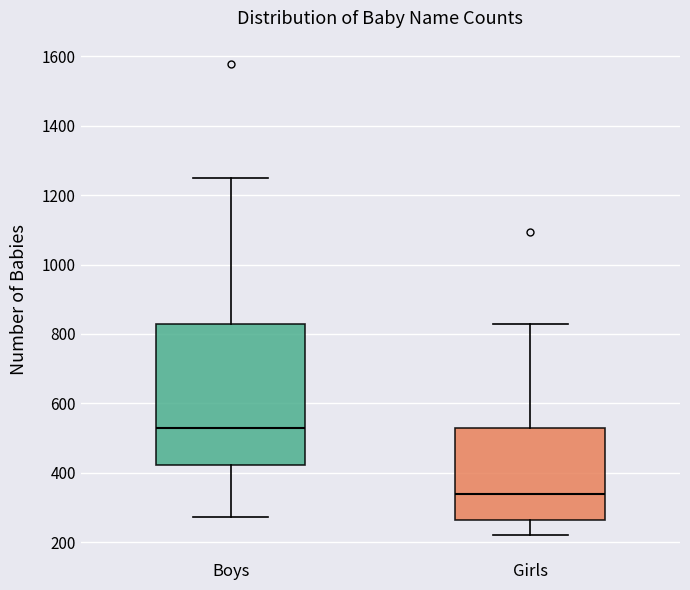

Which box has the highest median line?

Boys